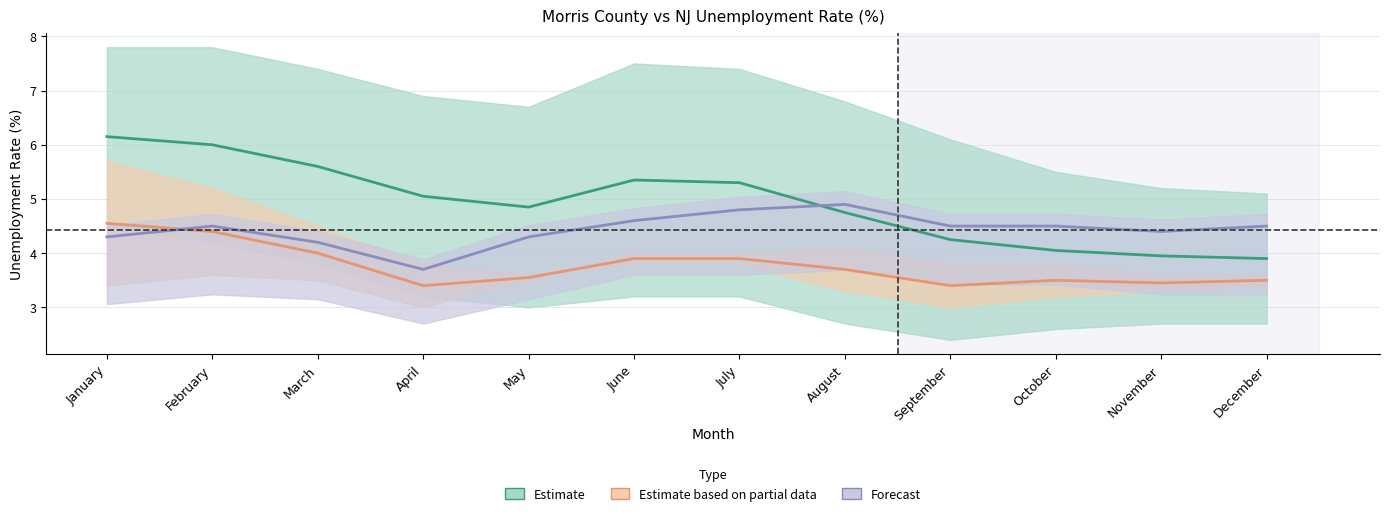

Rank the series at February from lowest to highest value.

Estimate based on partial data (2022–2023 range), Forecast (NJ 2023), Estimate (2021–2022 range)